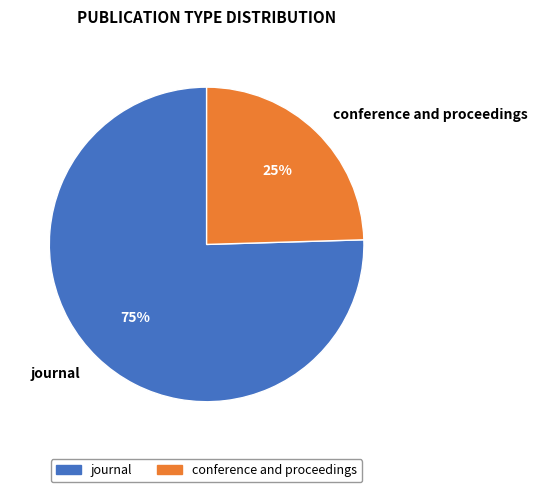

To the nearest percent, what is the combined percentage of journal and conference and proceedings?

100%